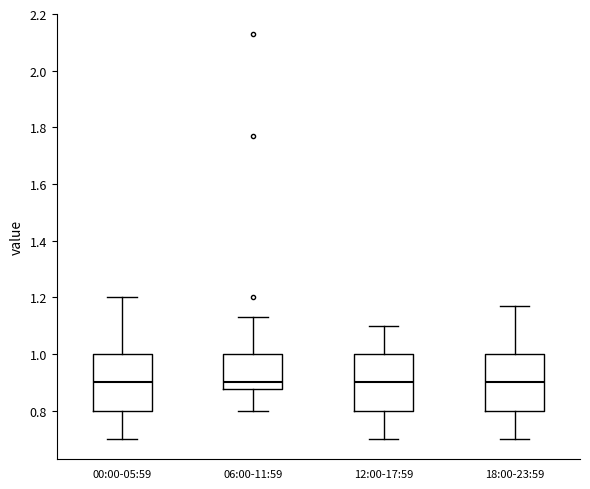

Where is the lower edge of the box for 12:00-17:59 on the y-axis? The values are not printed on the chart, so give them approximately, as read against the axis.

0.80